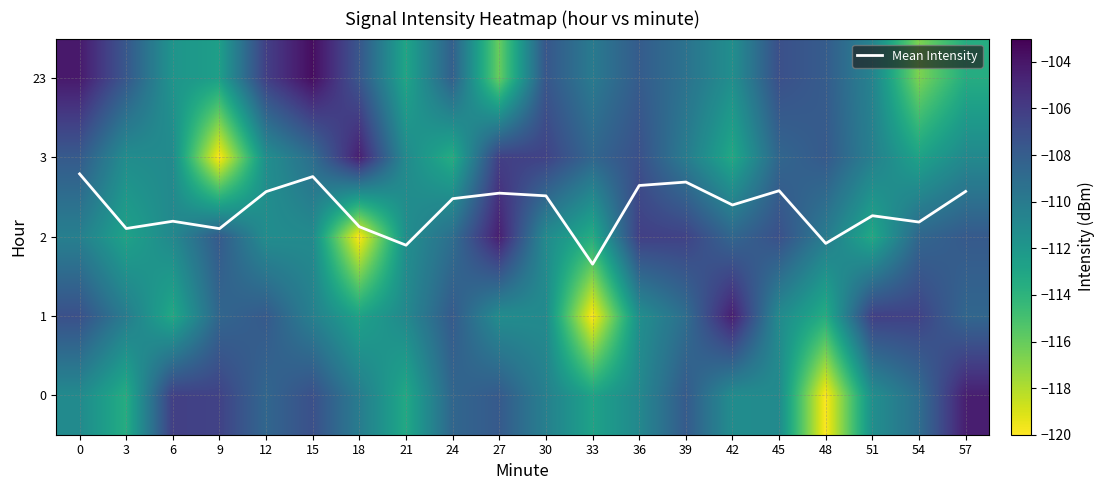

Which has a higher value, 45 or 33?

45